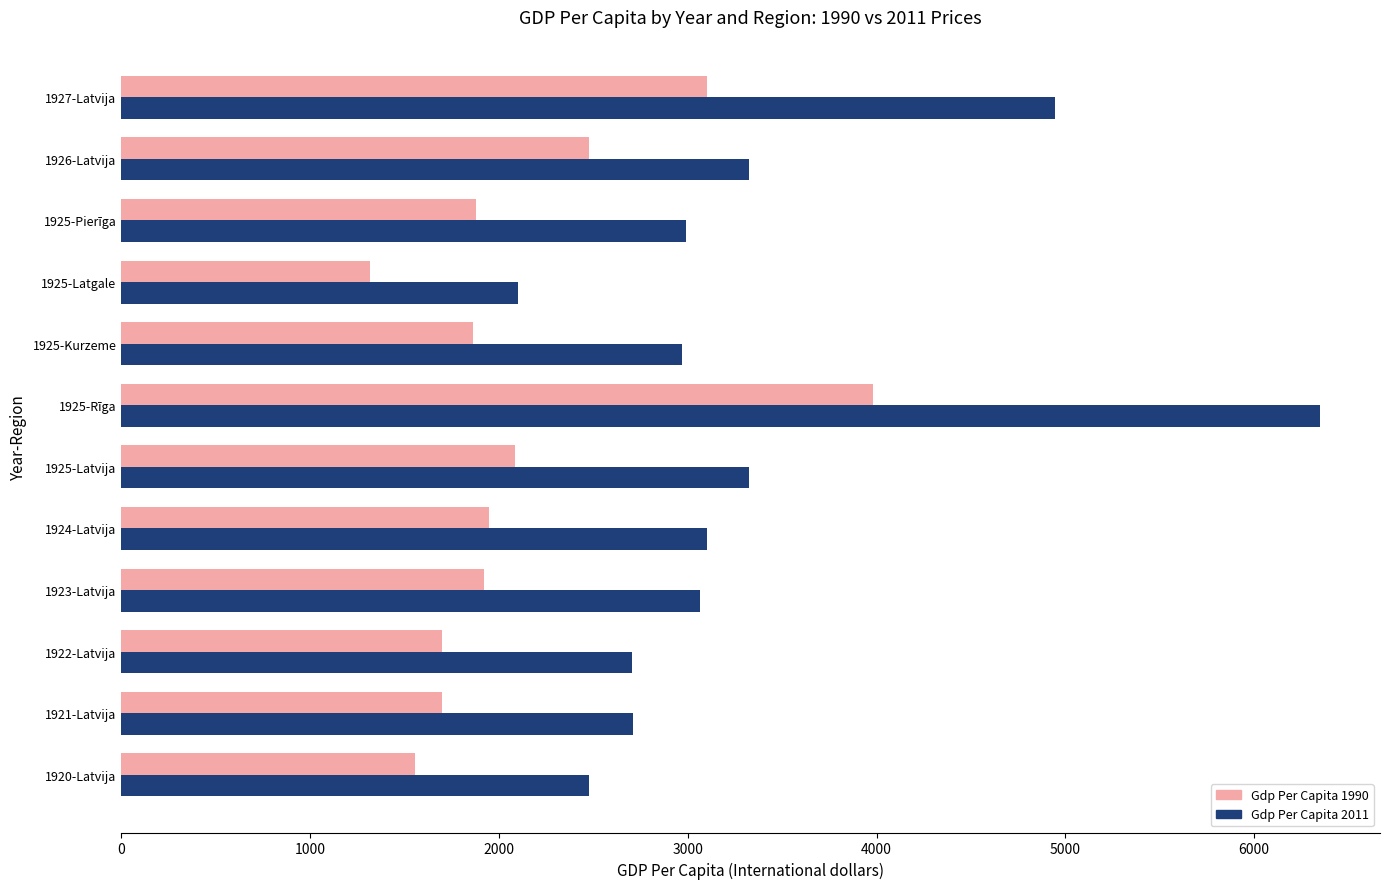

Rank the series at 1925-Latvija from lowest to highest value.

Gdp Per Capita 1990, Gdp Per Capita 2011